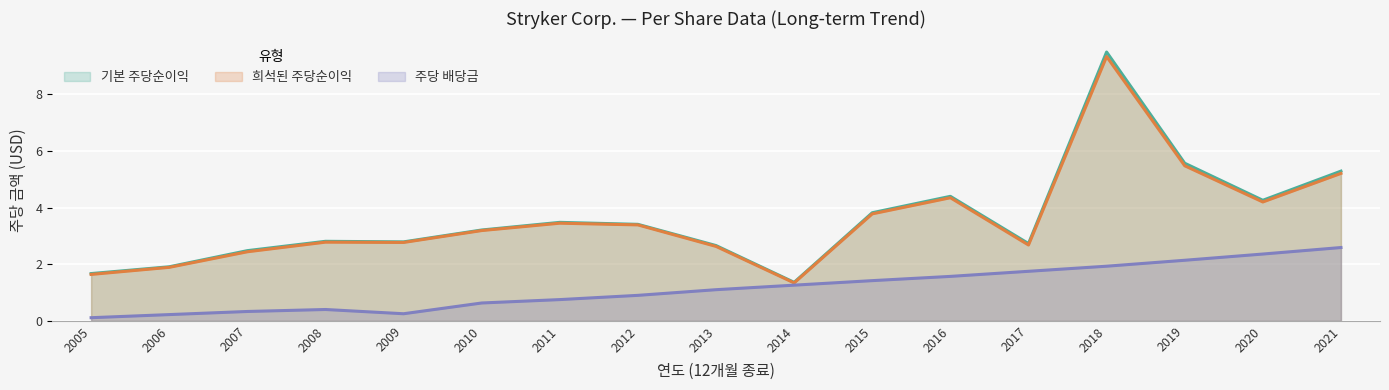

Which label corresponds to the smallest value in the chart?

2005